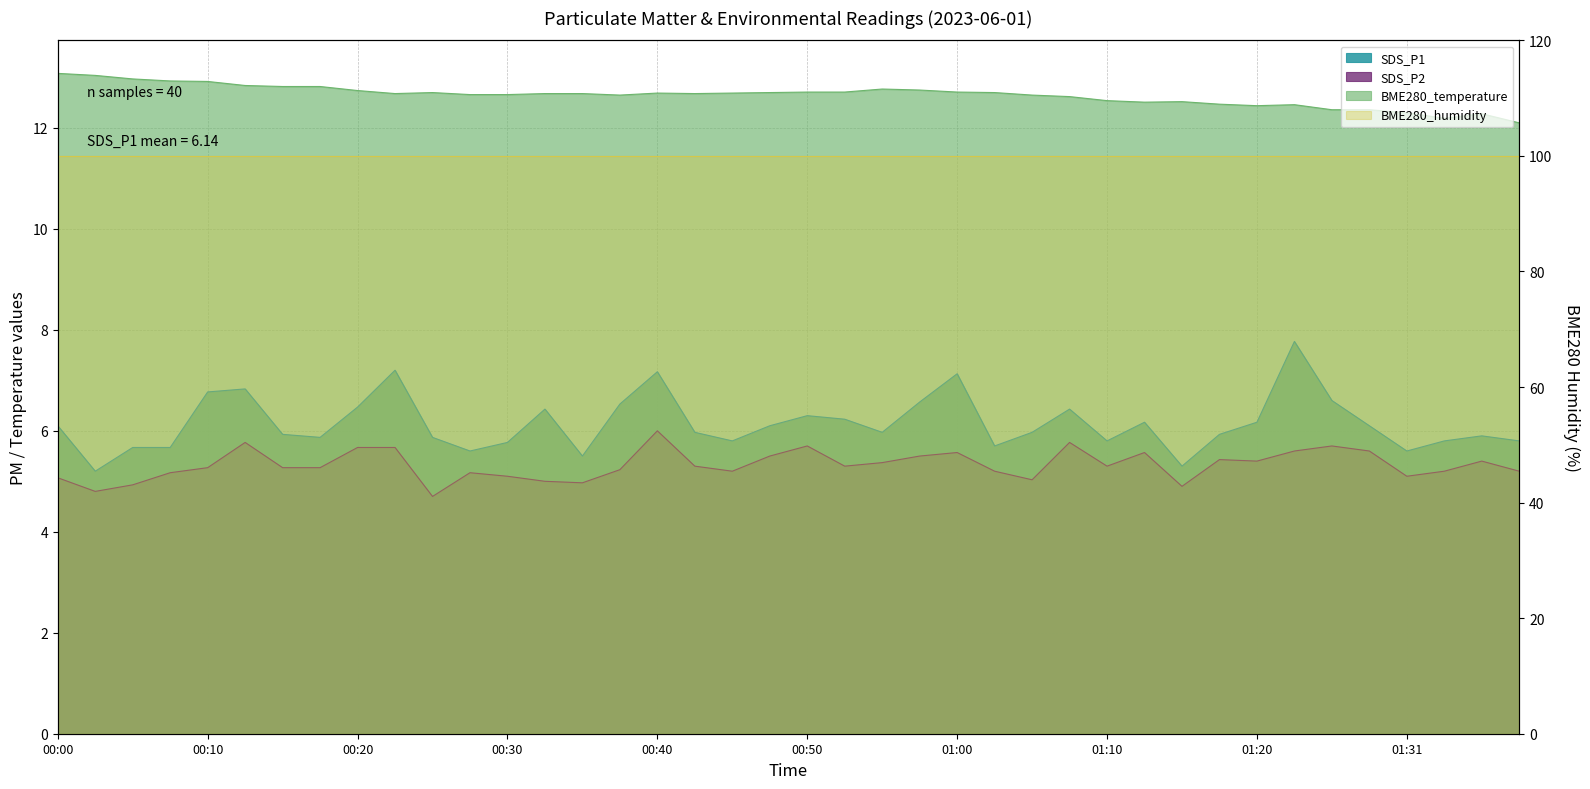

What is the sum of the BME280_temperature values at 01:13 and 00:35?

25.2